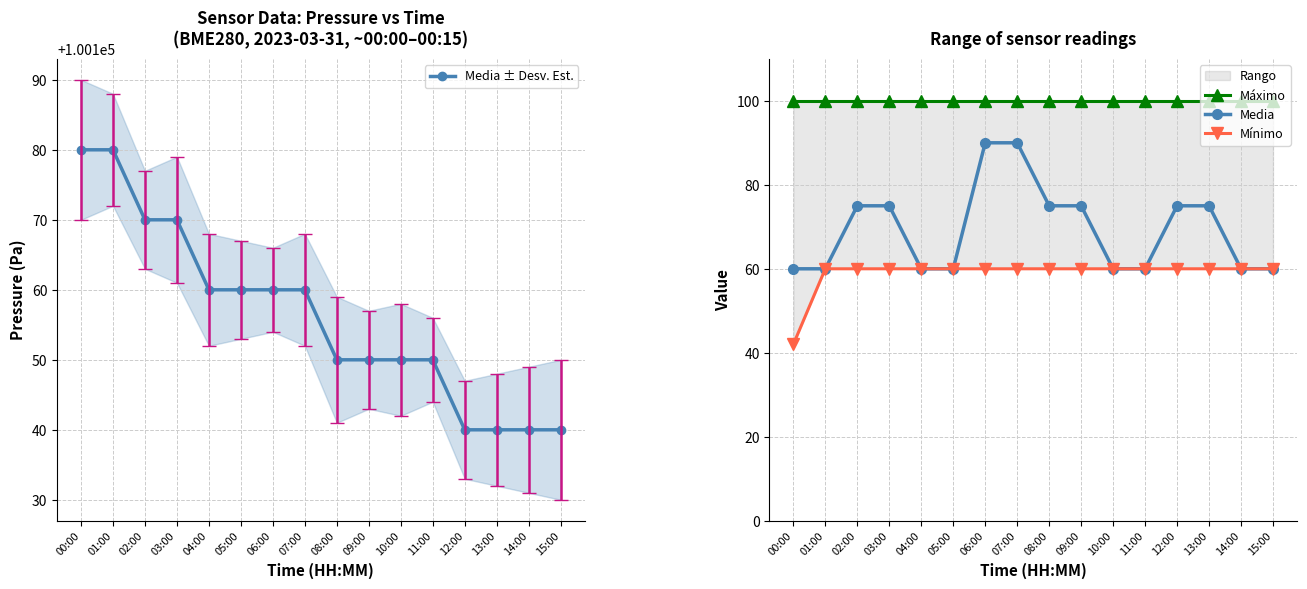

True or false: Media has more than 1 interior local peaks.

False